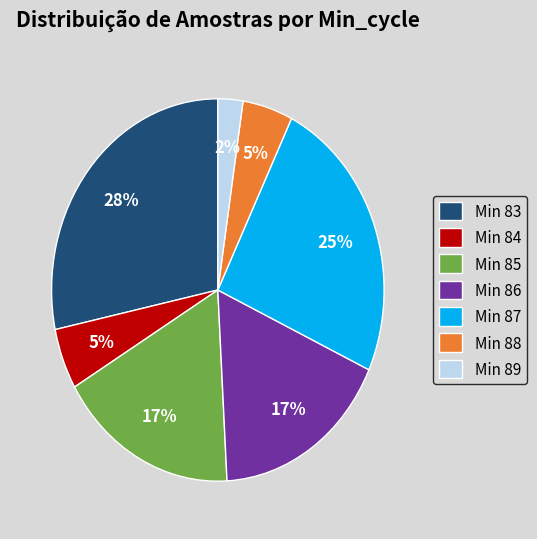

Which category has the smallest portion of the pie?

Min 89